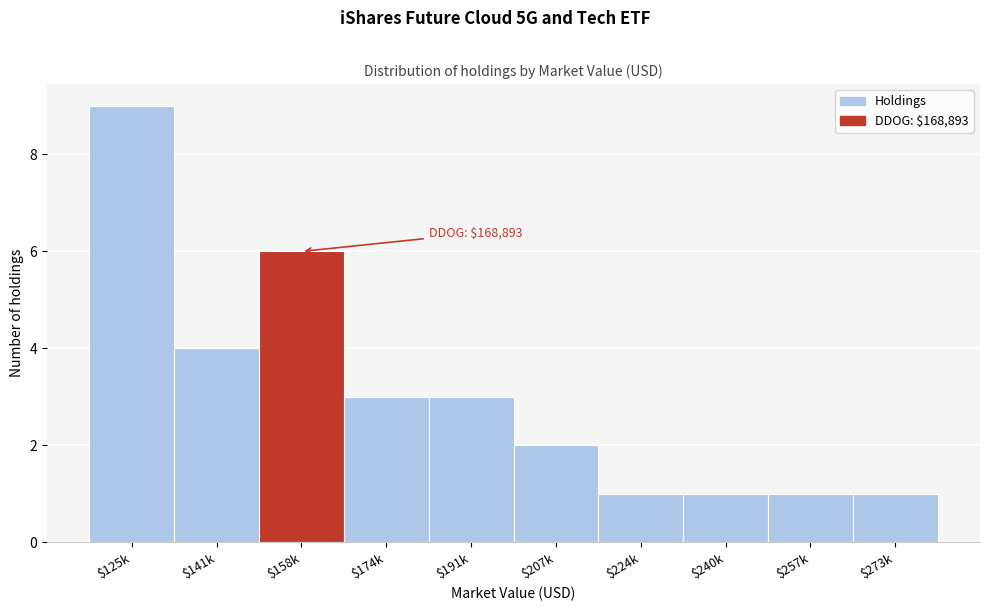

Reading left to right, what are all the values shown in this chart?

9	4	6	3	3	2	1	1	1	1